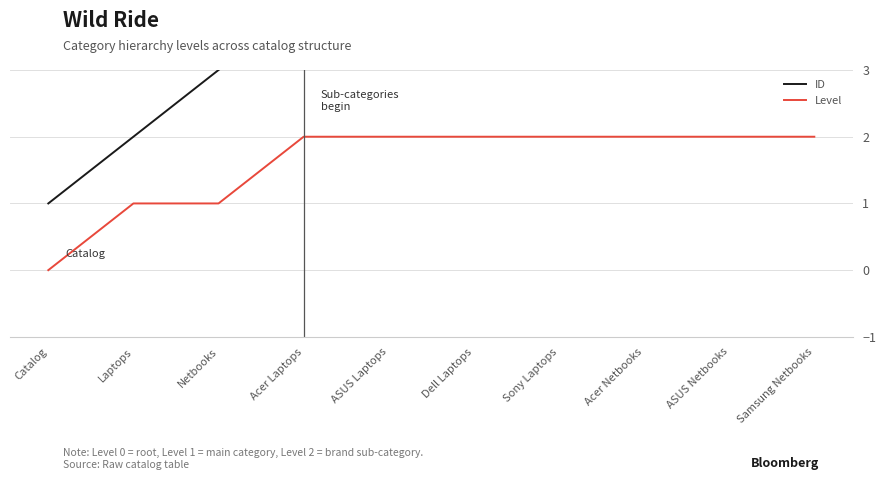

What is the total value across all series at Netbooks?

4